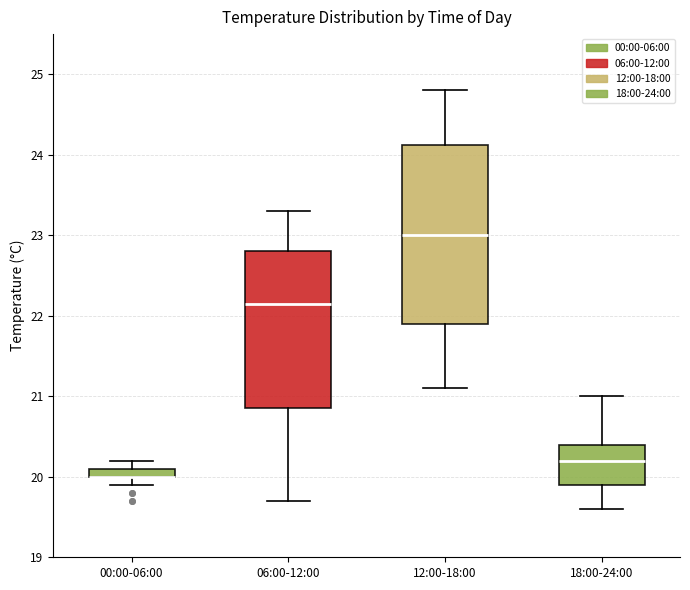

Which box is the tallest, from its lower edge to its upper edge?

12:00-18:00